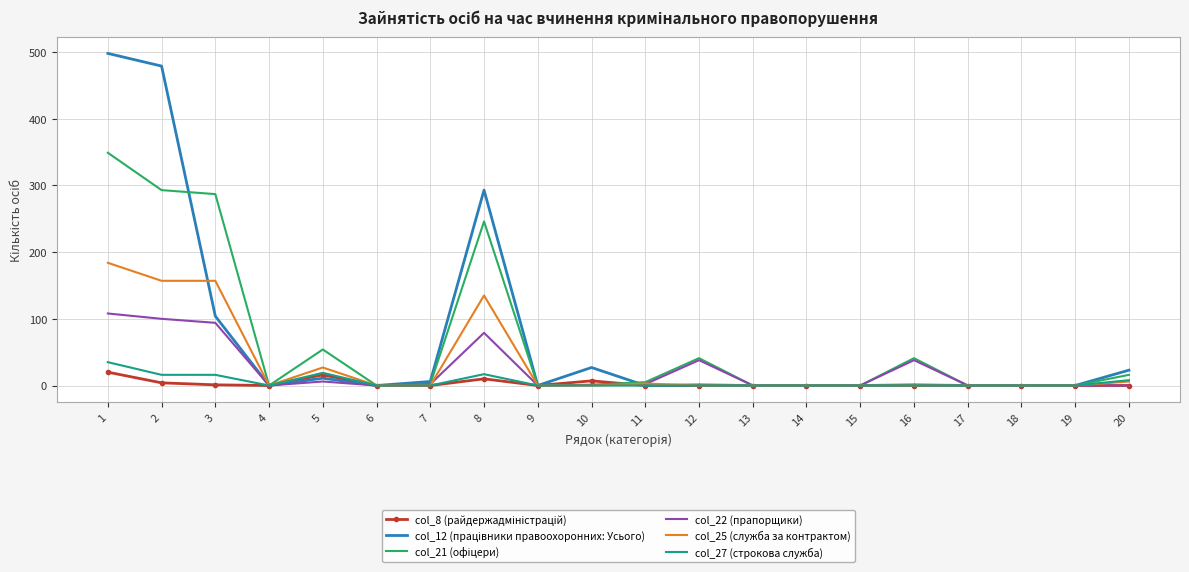

True or false: col_22 (прапорщики) has a value of 0 at 20.

True